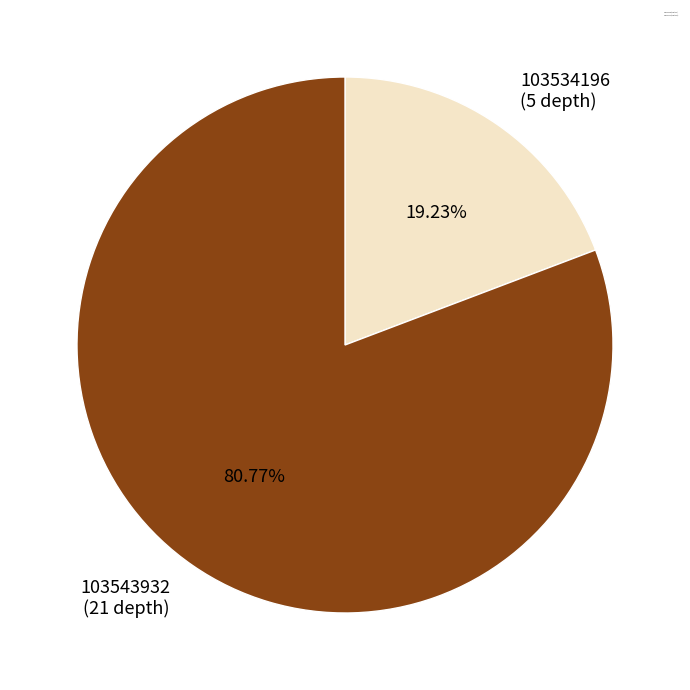

What is the largest slice in the pie chart?

103543932 (depth=21)